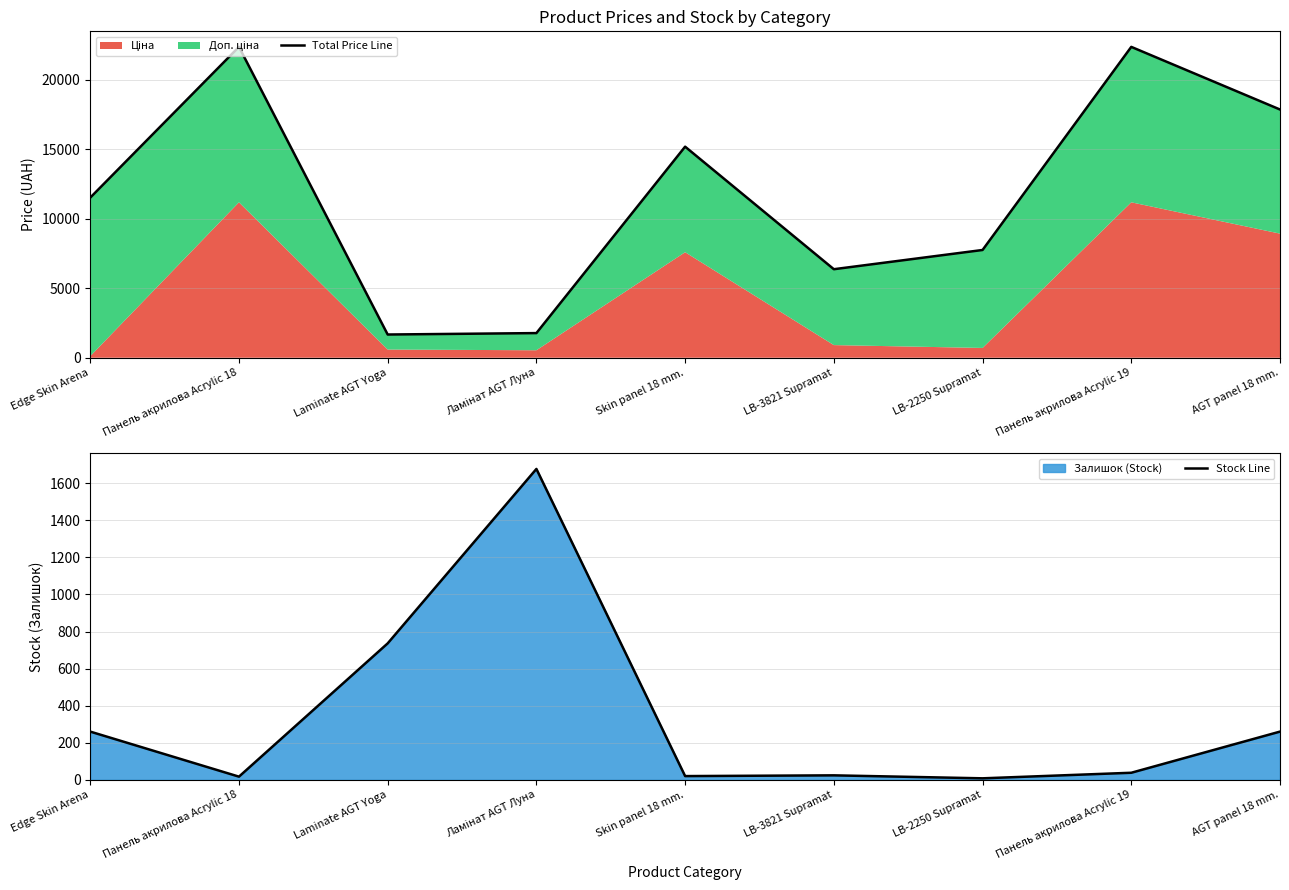

What is the difference between the maximum and minimum values in the Stock Line series?

1669